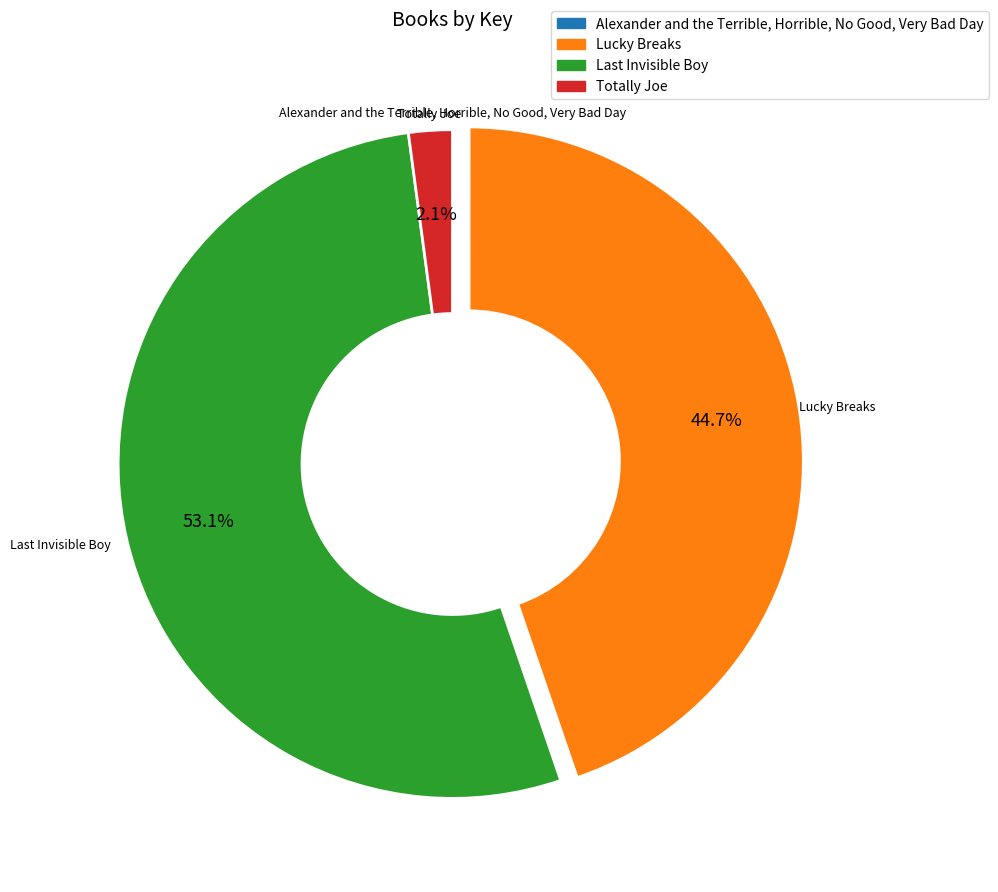

Is the sum of Totally Joe and Lucky Breaks greater than half?

No